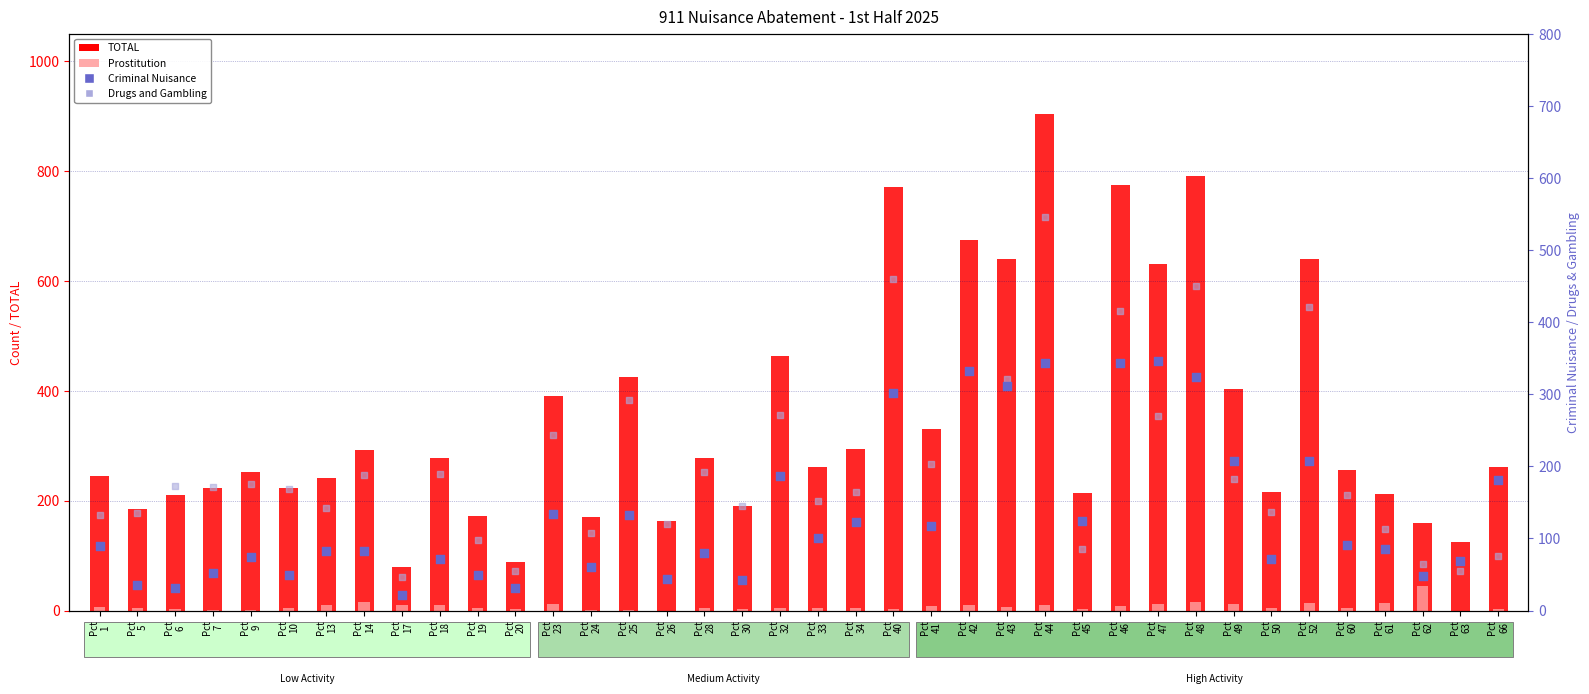

At which category is the sum across all series the highest?

Pct
44